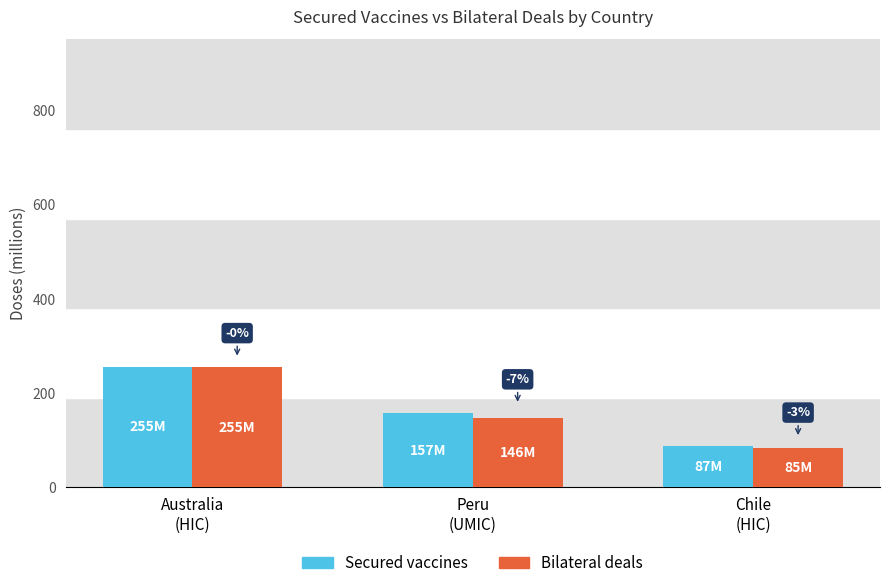

At which label is Bilateral deals closest to 169?

Peru
(UMIC)